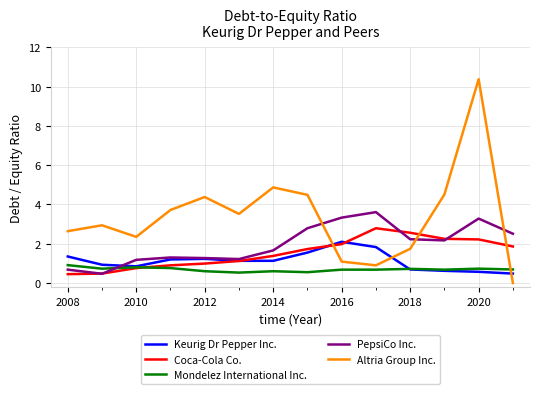

What is the maximum value shown in the chart?

10.4